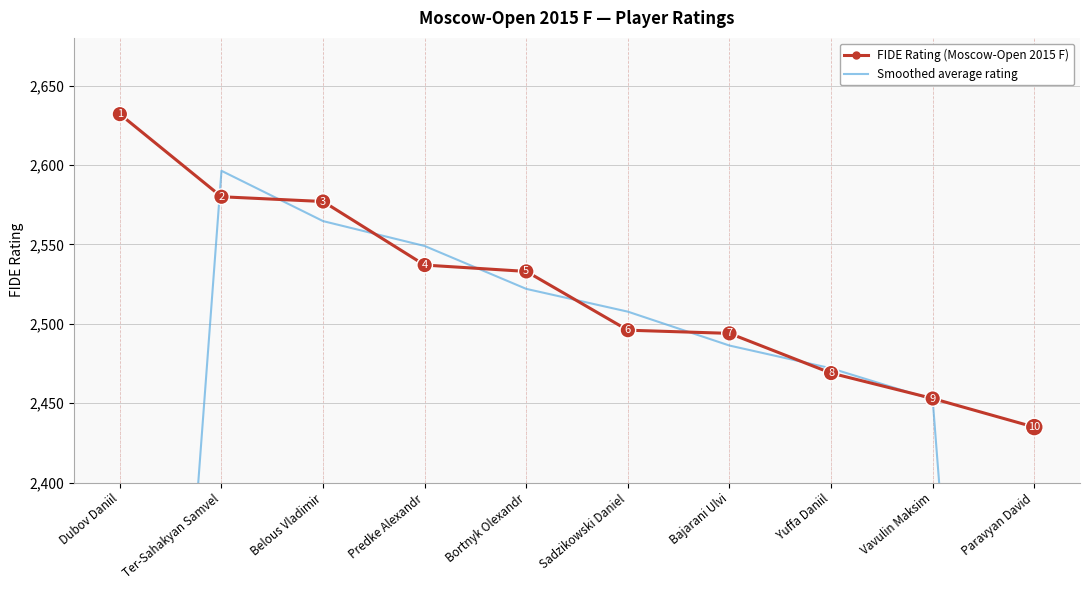

What position from the right is Bortnyk Olexandr?

6